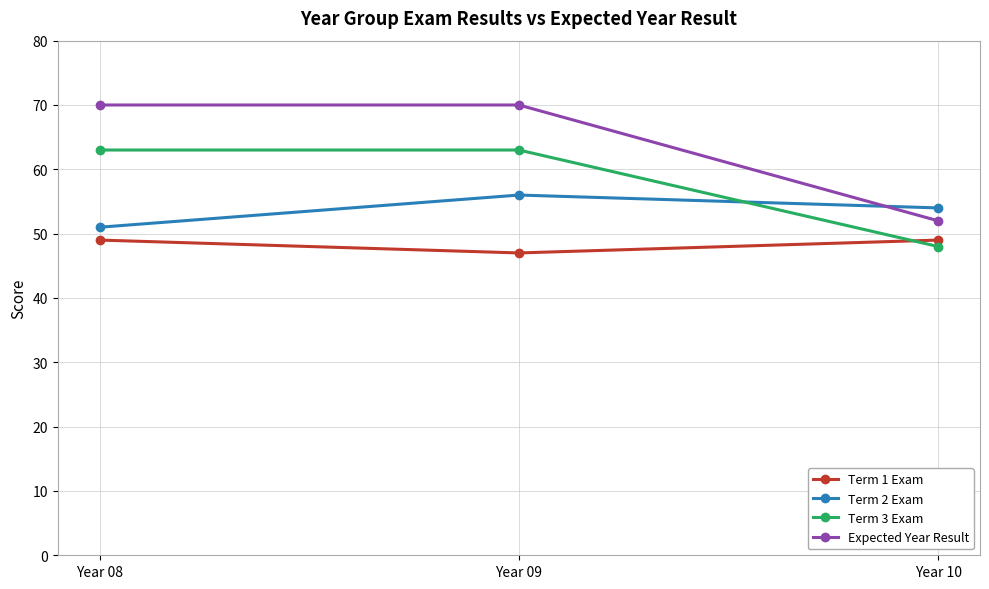

Which series changed the most between Year 09 and Year 10?

Expected Year Result